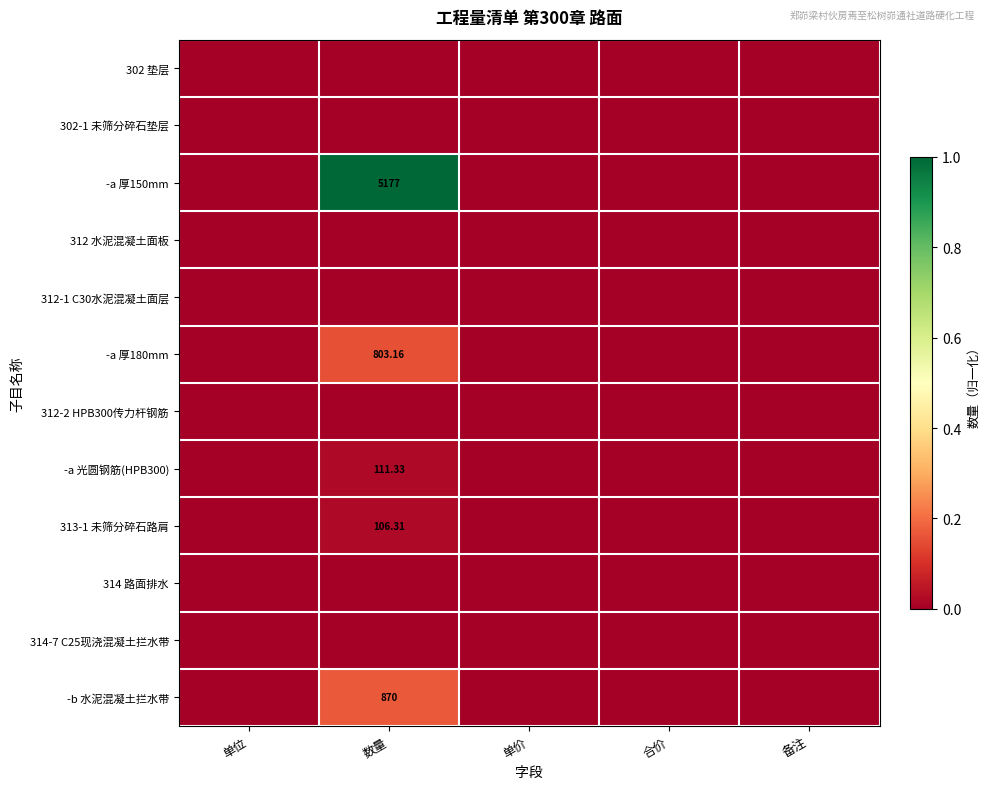

Rank the series at 单价 from highest to lowest value.

302 垫层, 302-1 未筛分碎石垫层, -a 厚150mm, 312 水泥混凝土面板, 312-1 C30水泥混凝土面层, -a 厚180mm, 312-2 HPB300传力杆钢筋, -a 光圆钢筋(HPB300), 313-1 未筛分碎石路肩, 314 路面排水, 314-7 C25现浇混凝土拦水带, -b 水泥混凝土拦水带